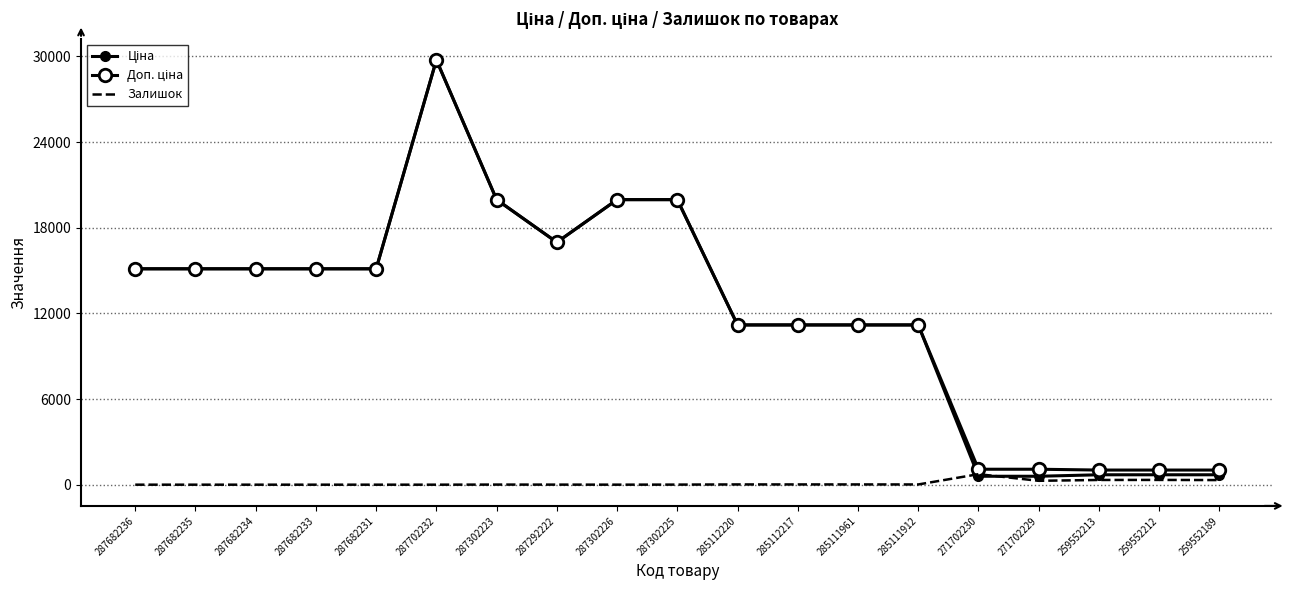

The Доп. ціна series shows 1081.7 at 271702230. True or false?

True